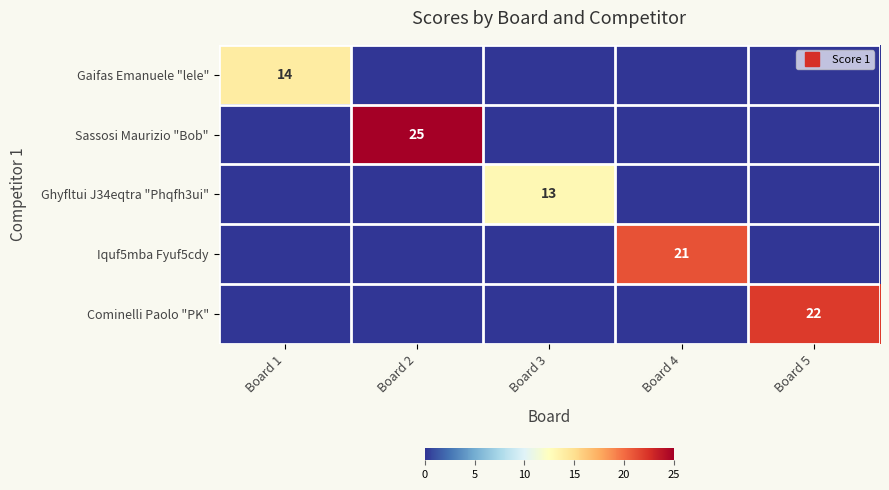

The value of Gaifas Emanuele "lele" at Board 4 is -6. True or false?

False